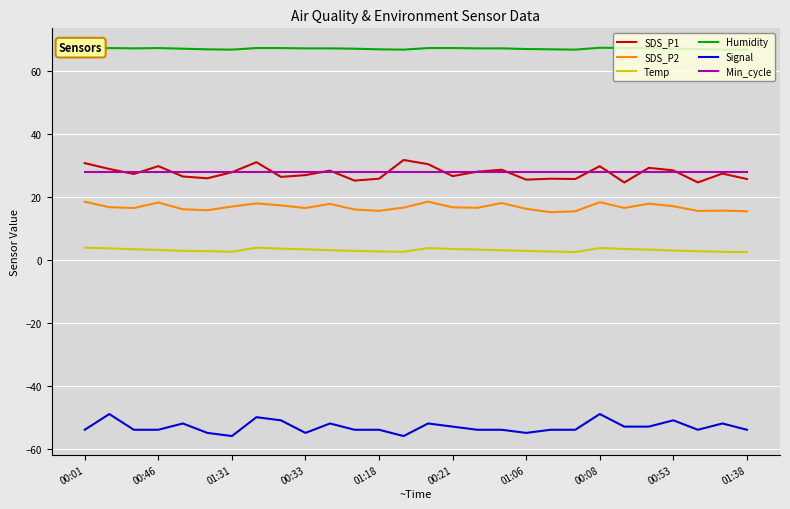

What is the minimum value shown in the chart?

-56.0